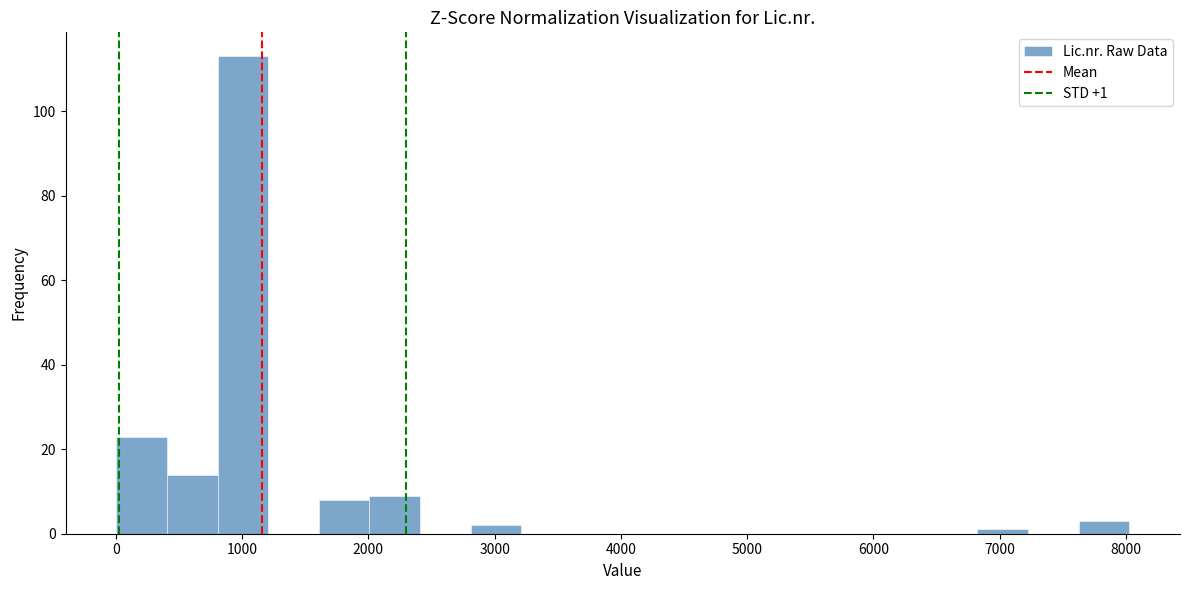

Over which range of the x-axis is the bar tallest?

800 to 1200